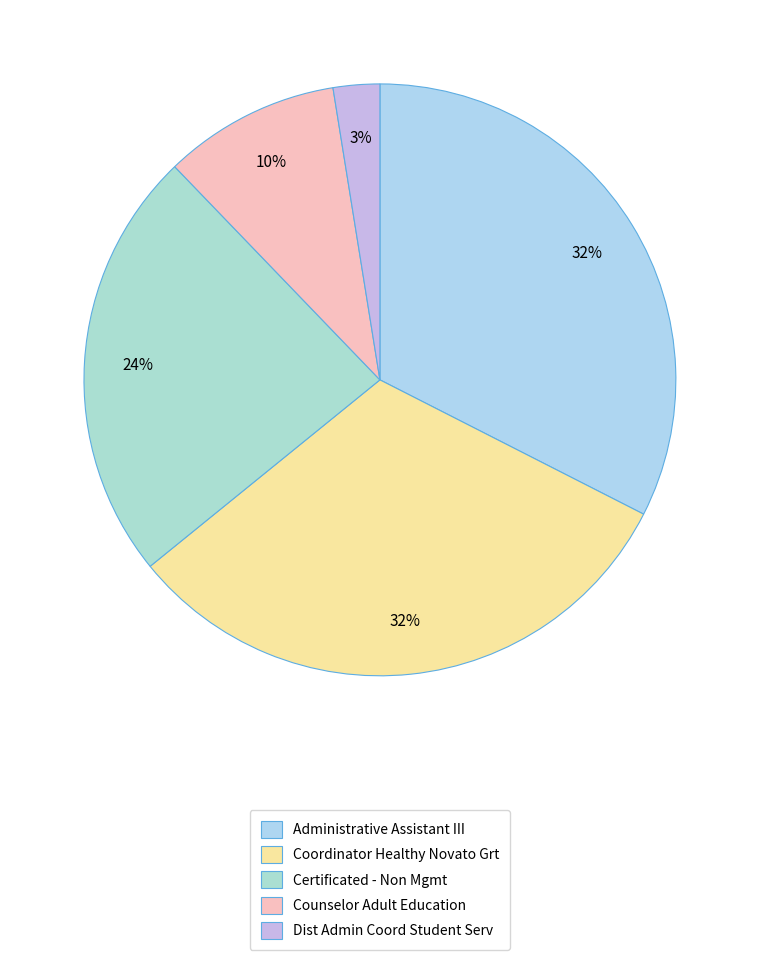

To the nearest percent, what portion does Coordinator Healthy Novato Grt represent?

32%